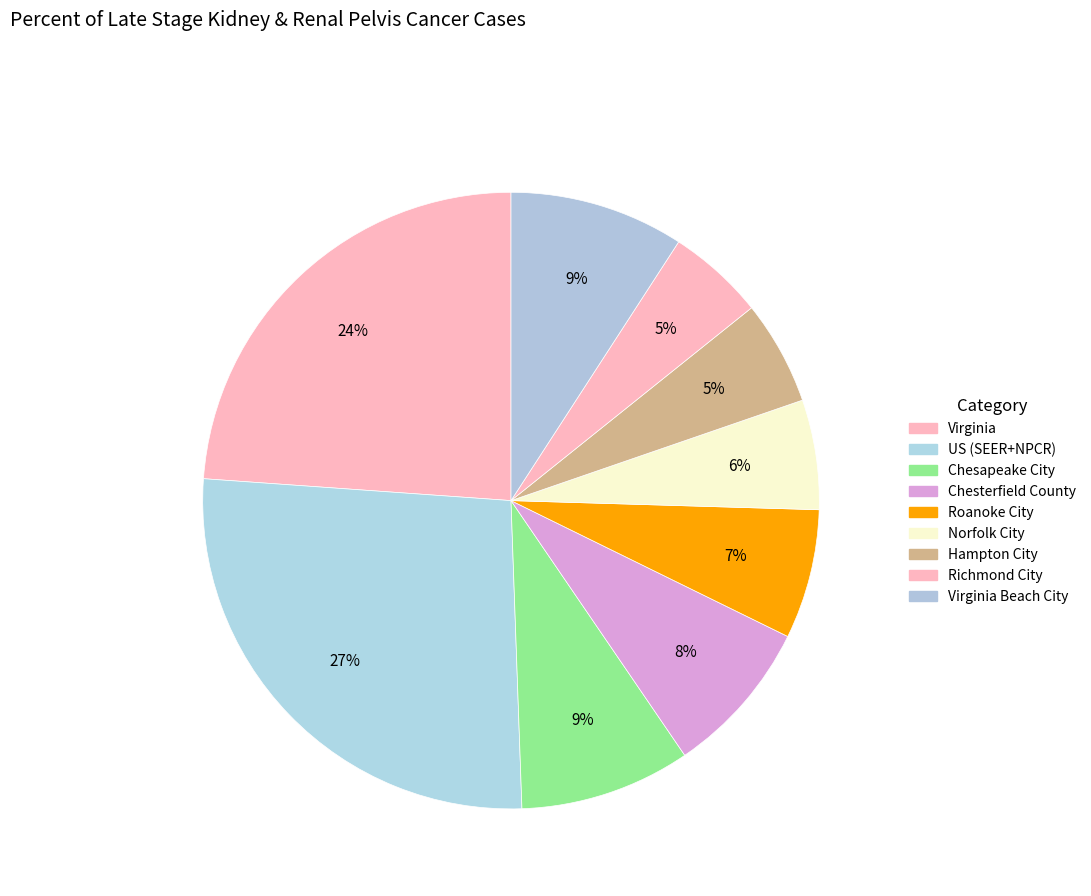

How many segments does this pie chart have?

9